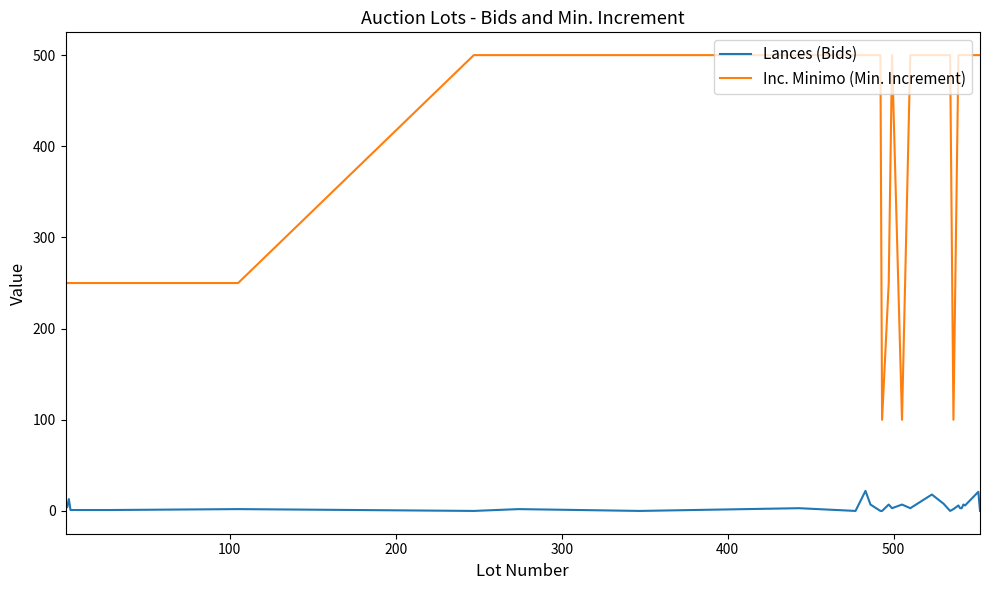

What is the difference between the maximum and minimum values in the Inc. Minimo (Min. Increment) series?

400